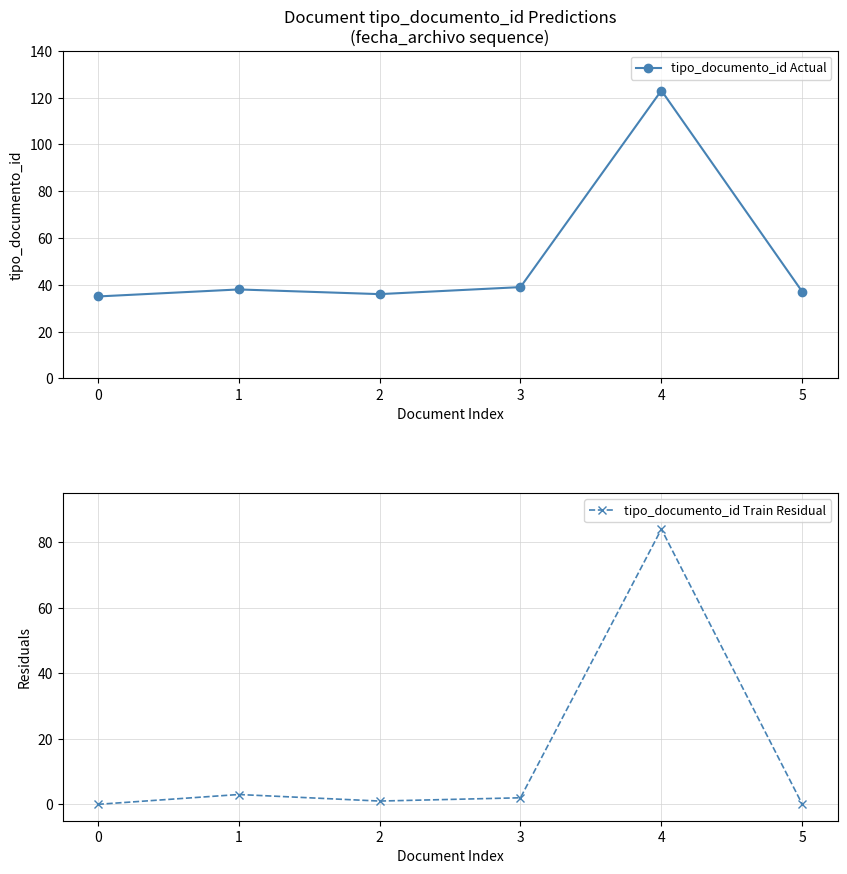

The value of tipo_documento_id Actual at 1 is 38. True or false?

True